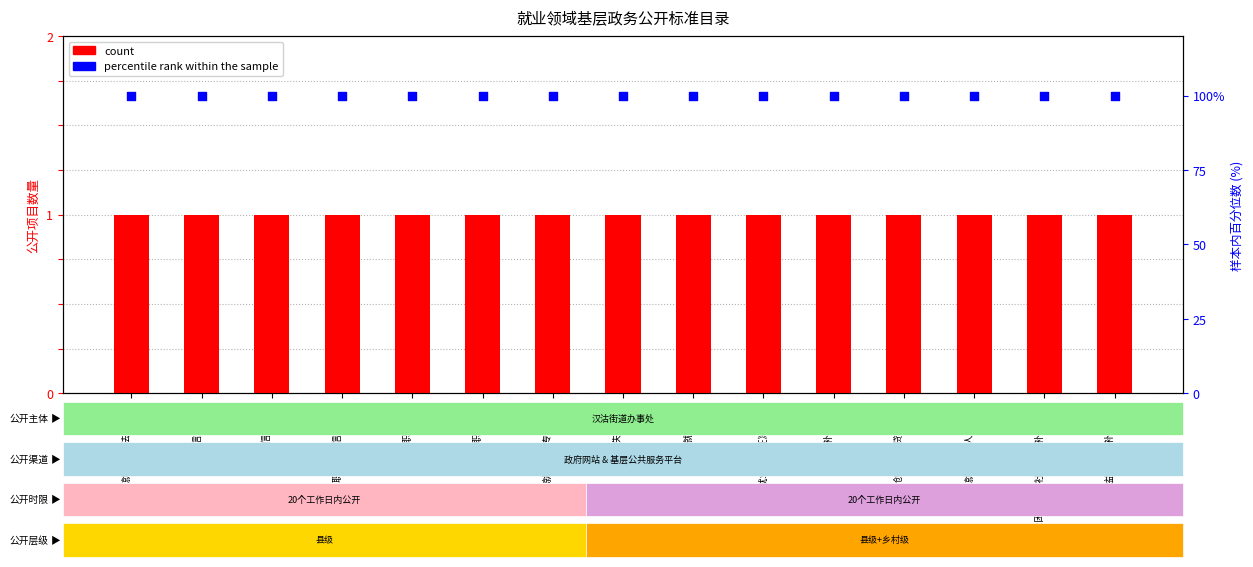

At which category is the sum across all series the highest?

就业政策法规咨询